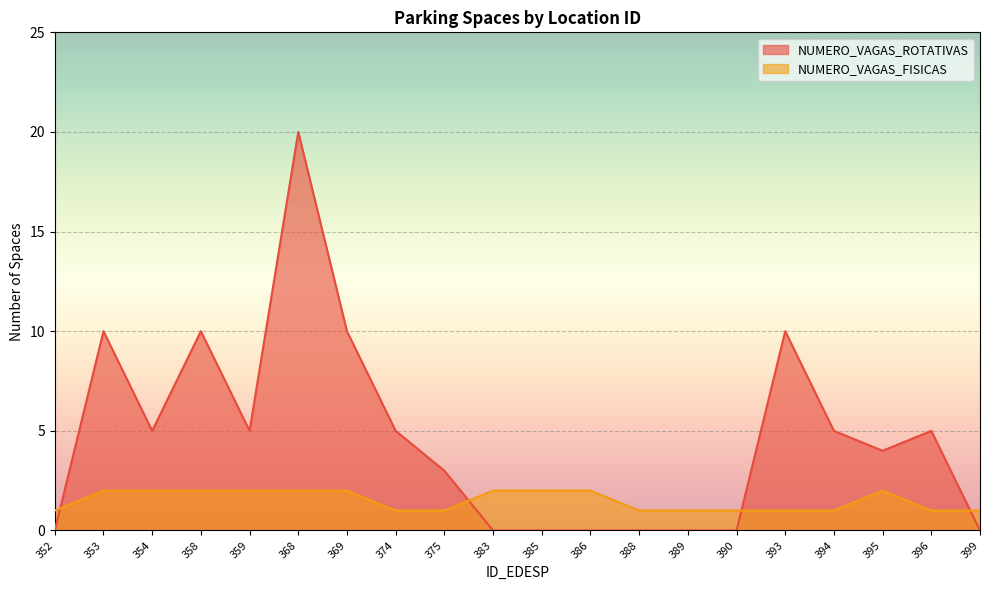

Which has a higher value, 383 or 358?

358